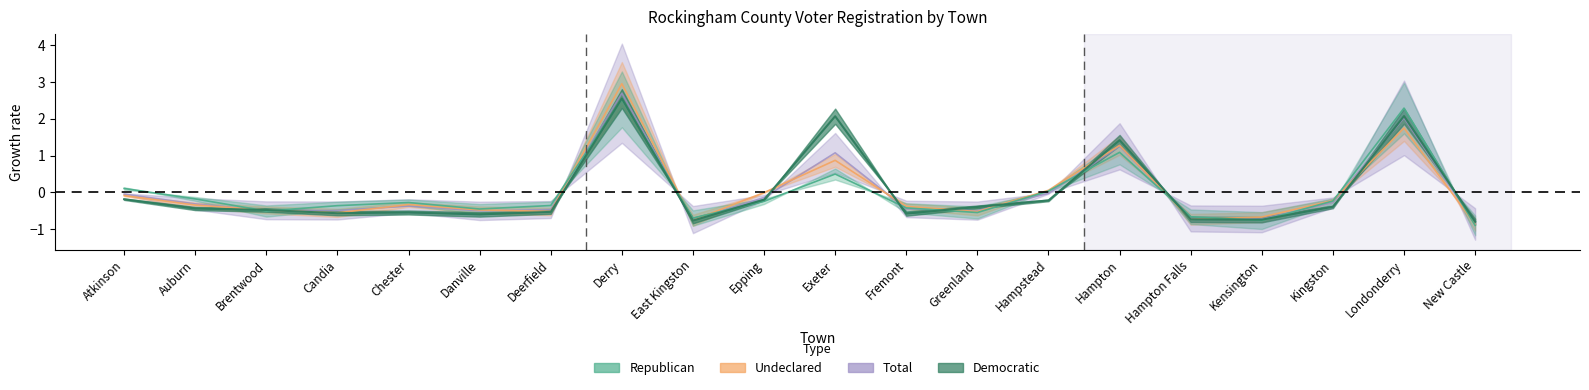

At which label does Total first exceed 0?

Derry